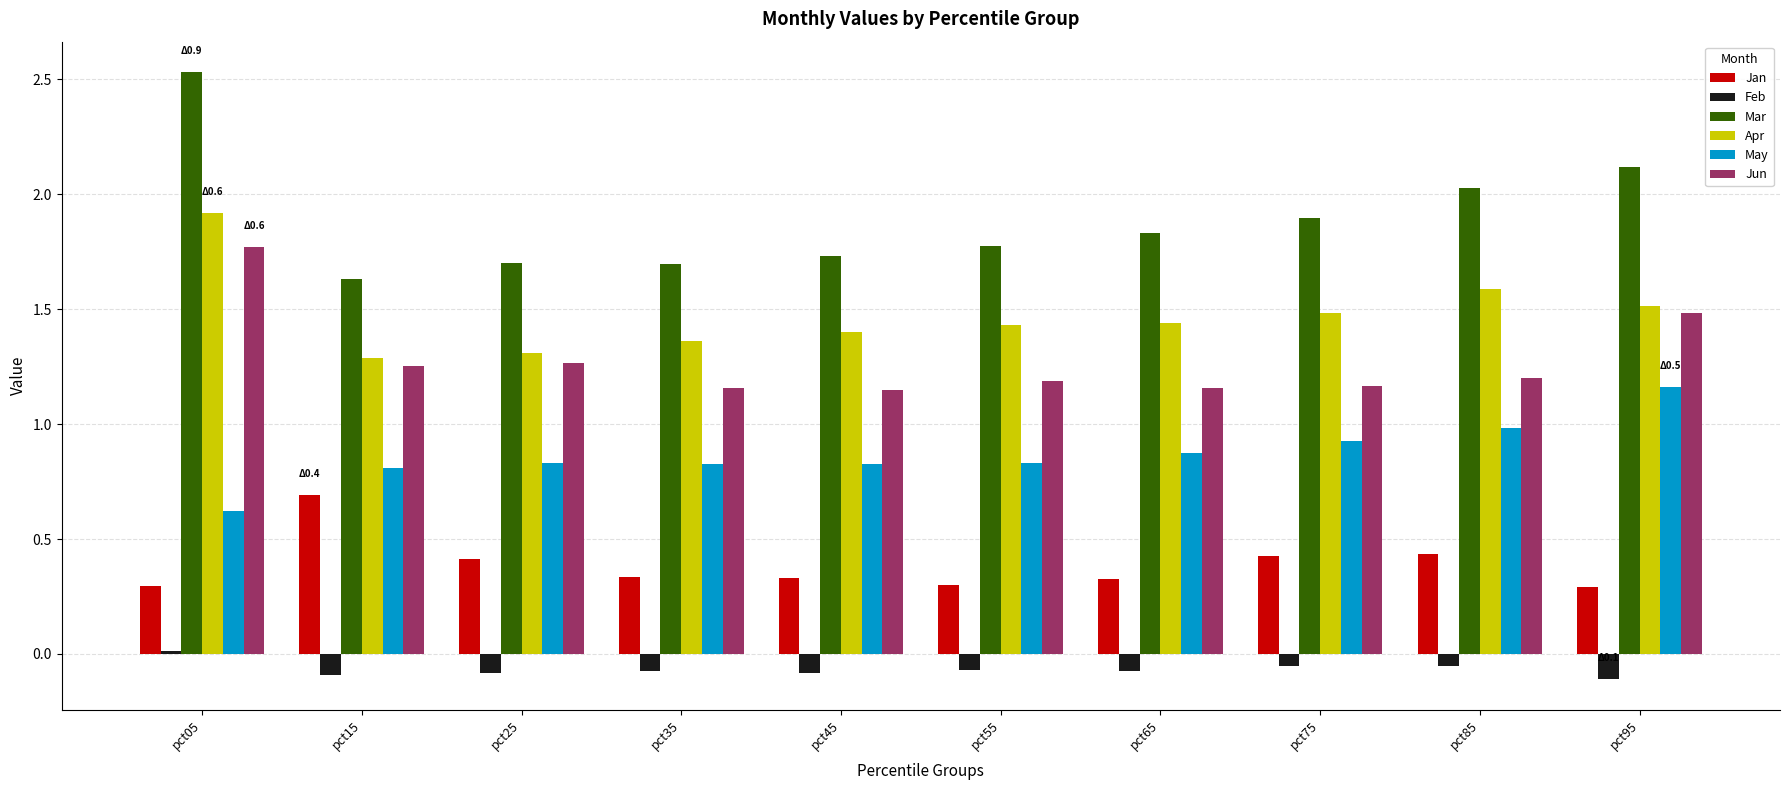

At pct45, list the series in order from smallest to largest.

Feb, Jan, May, Jun, Apr, Mar